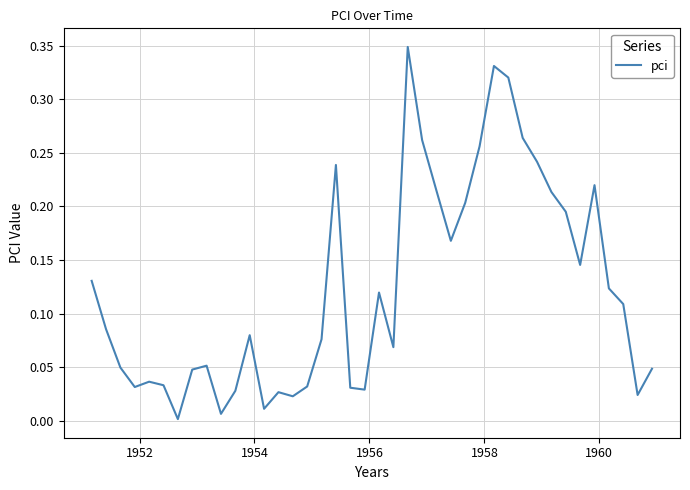

Count the number of data series in this chart.

1